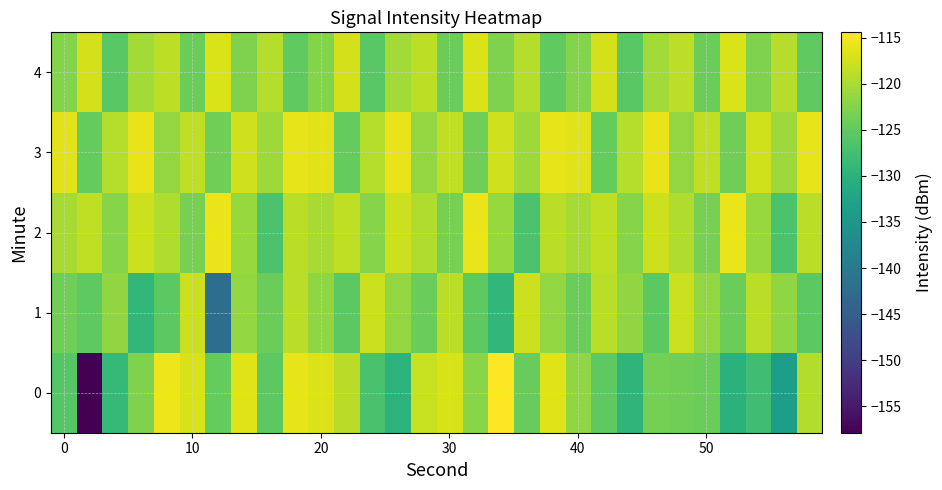

Which series has the largest total across all categories?

3